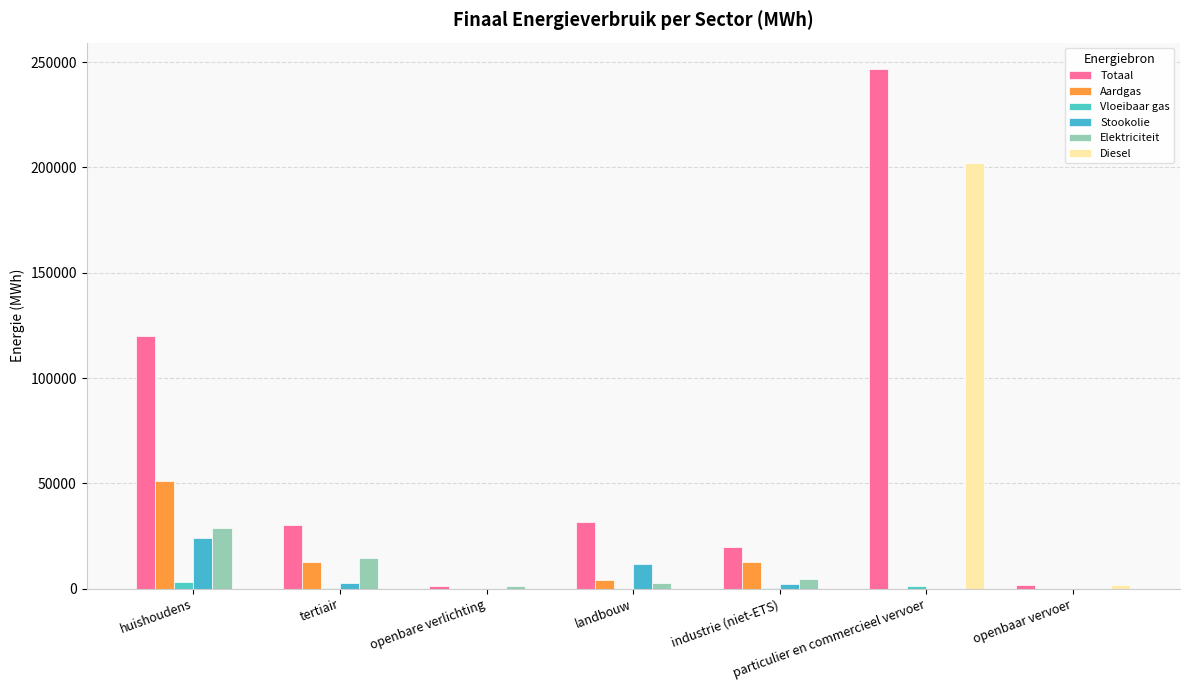

How many values in the Vloeibaar gas series exceed 99?

4